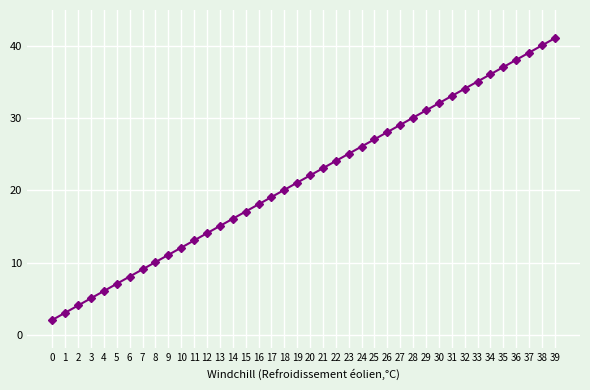

What is the difference between the second highest and second lowest values?

37.0